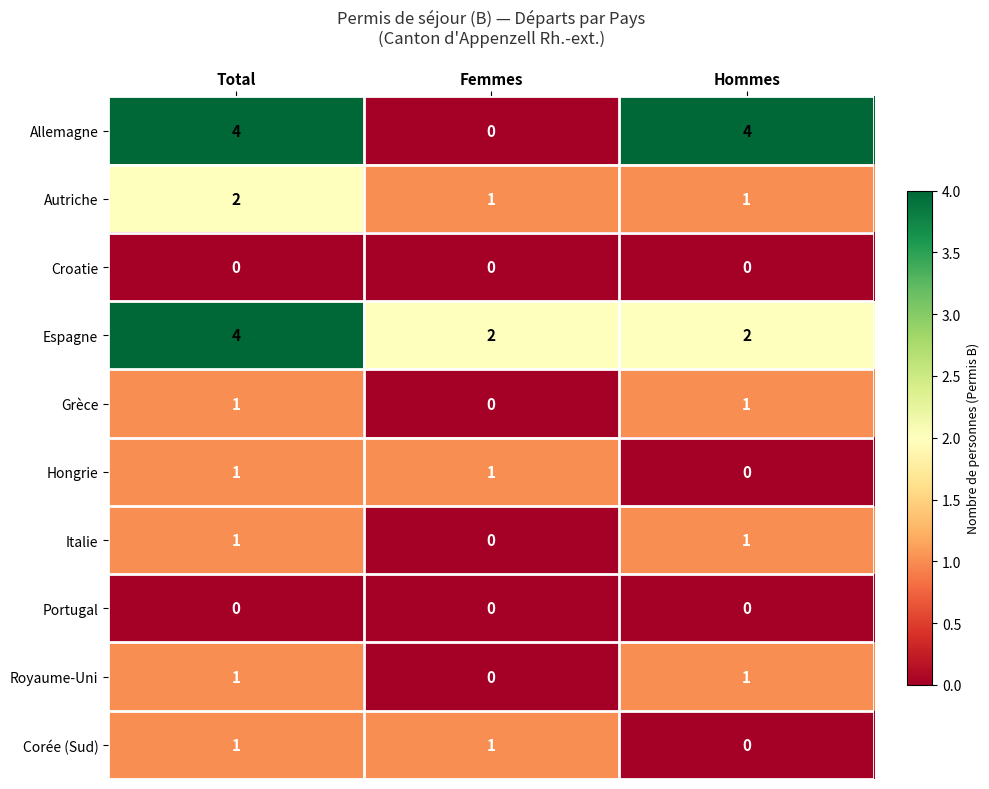

Which series has the widest spread of values?

Allemagne